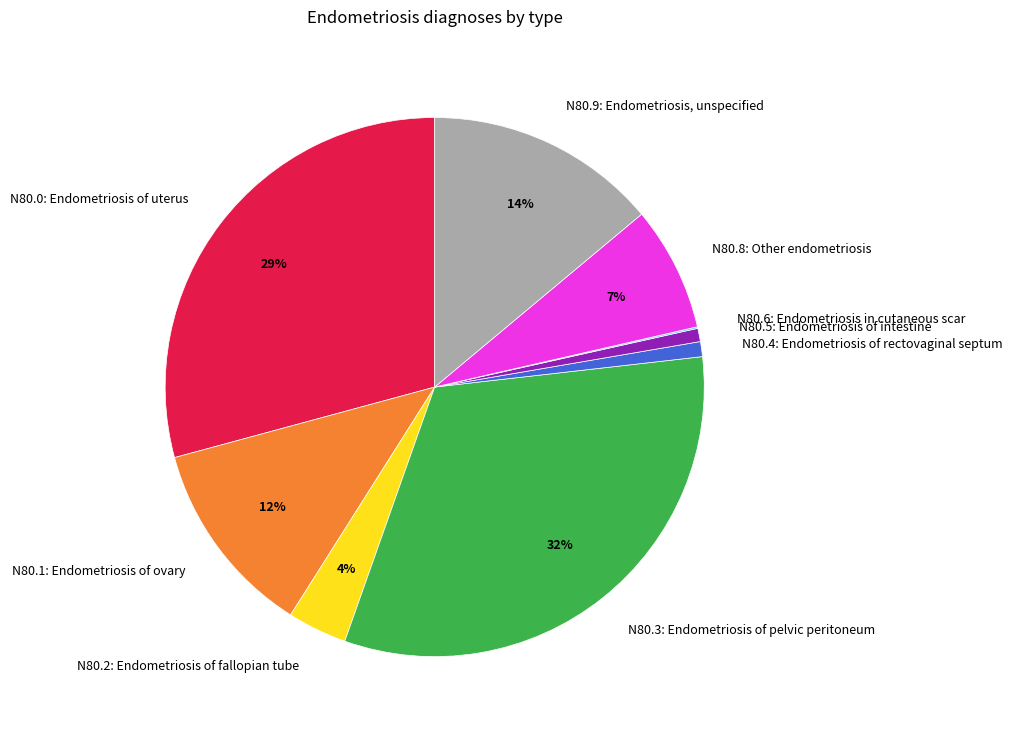

Between N80.1: Endometriosis of ovary and N80.5: Endometriosis of intestine, which is larger?

N80.1: Endometriosis of ovary